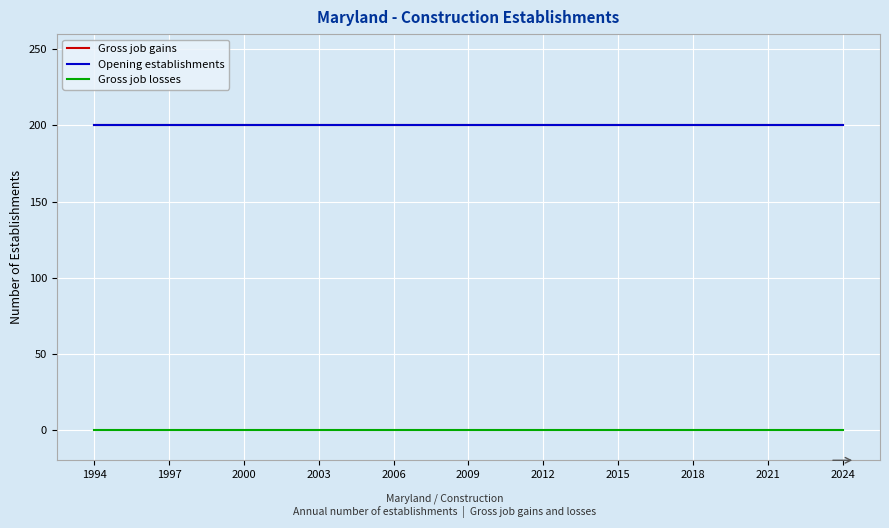

Reading left to right, what are all the values shown in this chart?

Gross job gains: 200	200	200	200	200	200	200	200	200	200	200	200	200	200	200	200	200	200	200	200	200	200	200	200	200	200	200	200	200	200	200
Opening establishments: 200	200	200	200	200	200	200	200	200	200	200	200	200	200	200	200	200	200	200	200	200	200	200	200	200	200	200	200	200	200	200
Gross job losses: 0	0	0	0	0	0	0	0	0	0	0	0	0	0	0	0	0	0	0	0	0	0	0	0	0	0	0	0	0	0	0